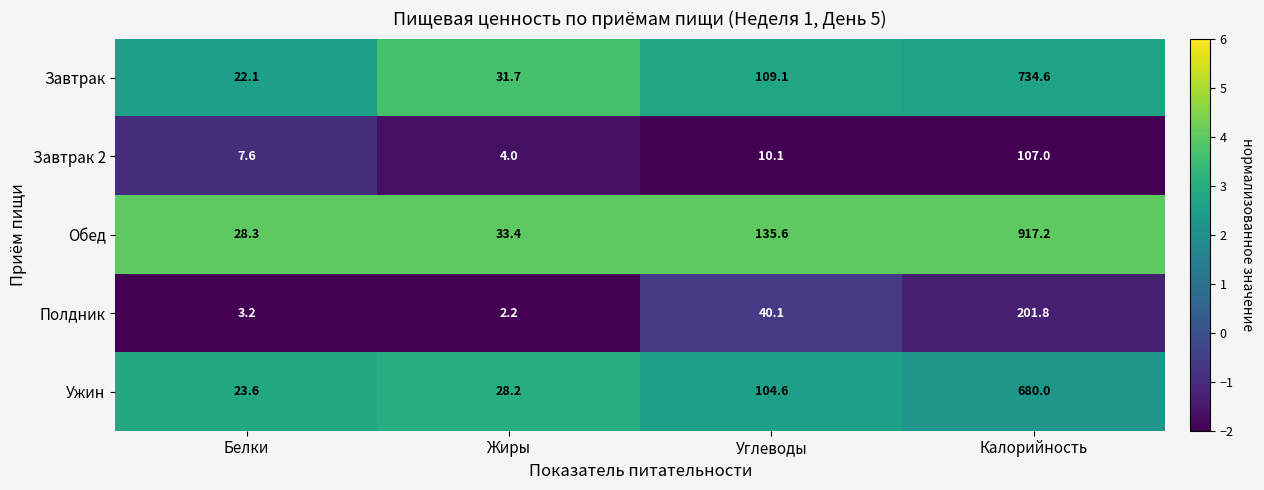

Reading left to right, extract all data points from this chart.

Завтрак: 22.1	31.7	109.1	734.6
Завтрак 2: 7.6	4.0	10.1	107.0
Обед: 28.3	33.4	135.6	917.2
Полдник: 3.2	2.2	40.1	201.8
Ужин: 23.6	28.2	104.6	680.0